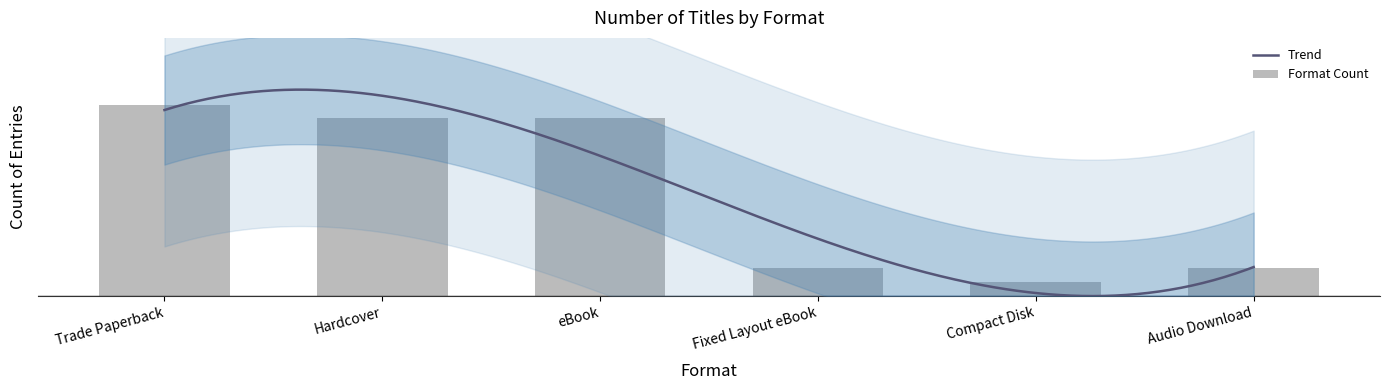

What is the greatest value displayed?

14